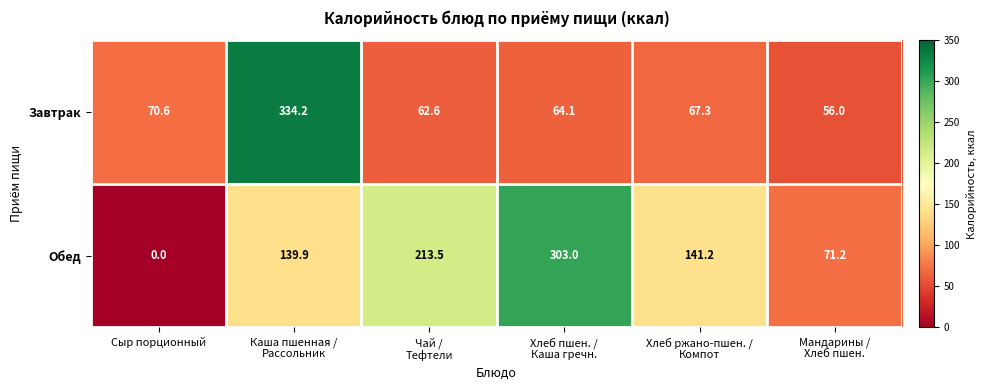

What is the difference between the maximum and minimum values in the Обед series?

303.0